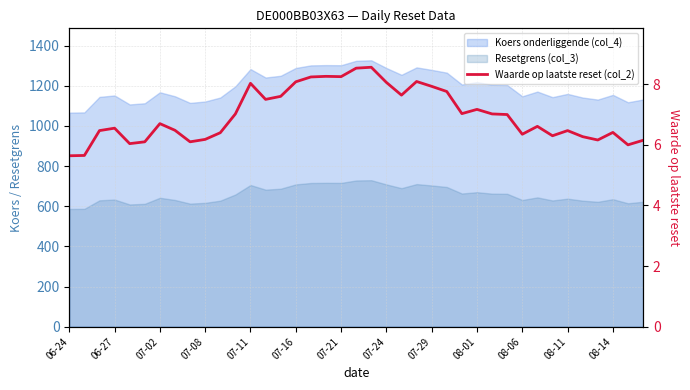

Which has a higher value, 28 or 33?

28